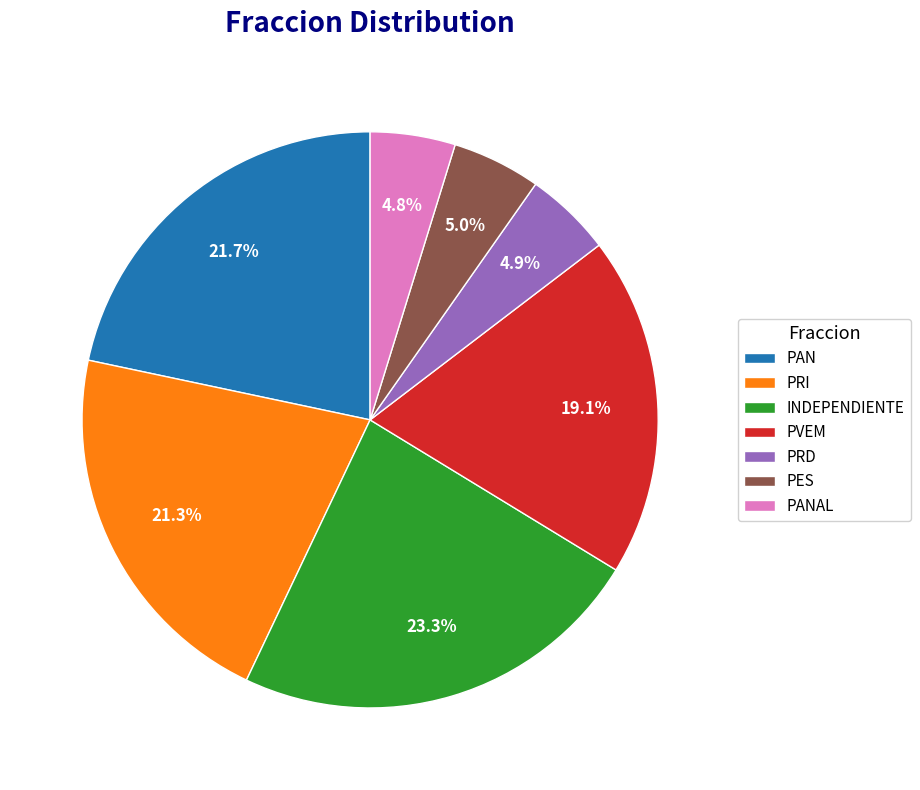

What is the total percentage of PAN and PVEM?

40.8%